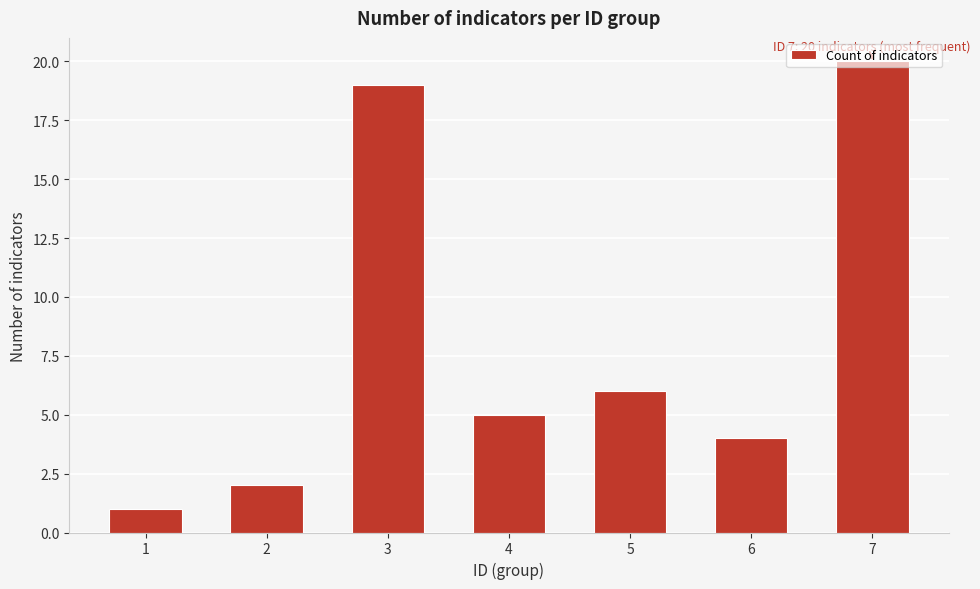

What is the value of the 3rd bar from the left?

19